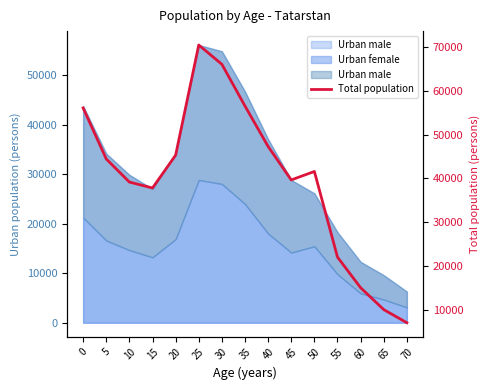

Between 45 and 25, which is larger?

25